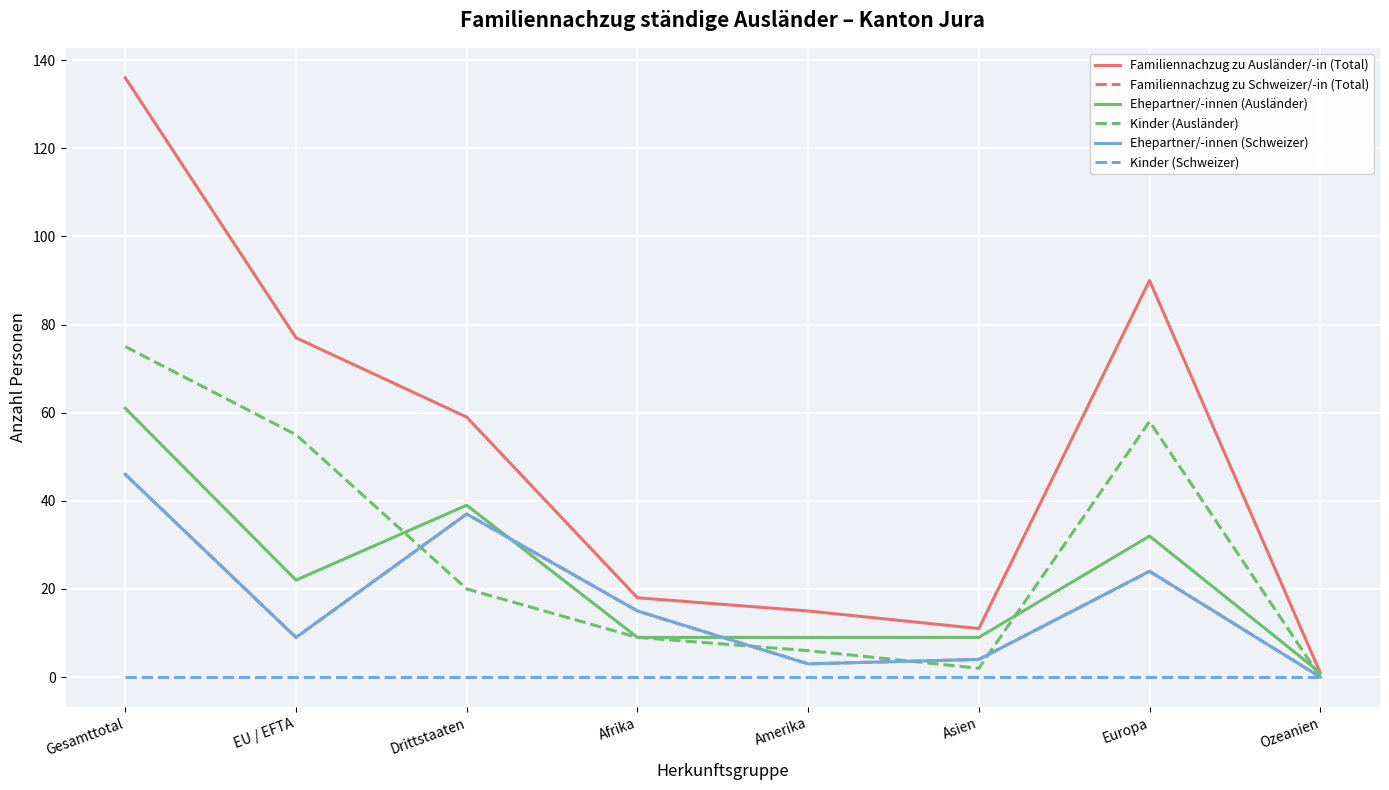

What is the difference between the Ehepartner/-innen (Schweizer) values at EU / EFTA and Gesamttotal?

37